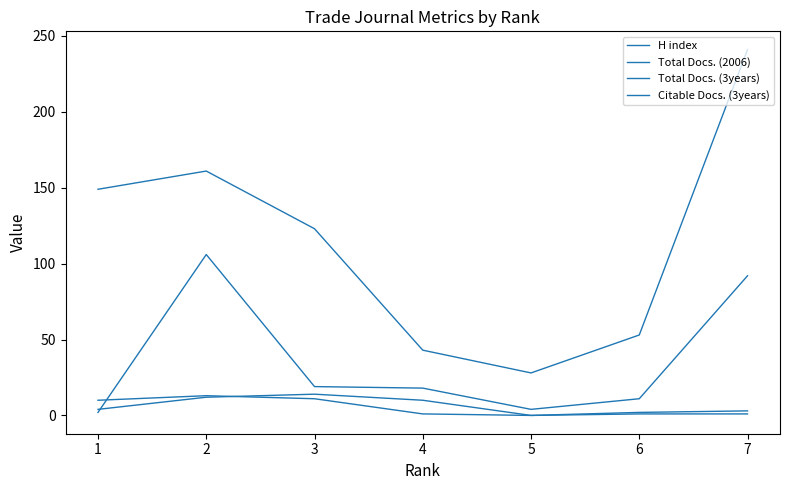

True or false: Total Docs. (3years) and H index intersect in this chart.

False